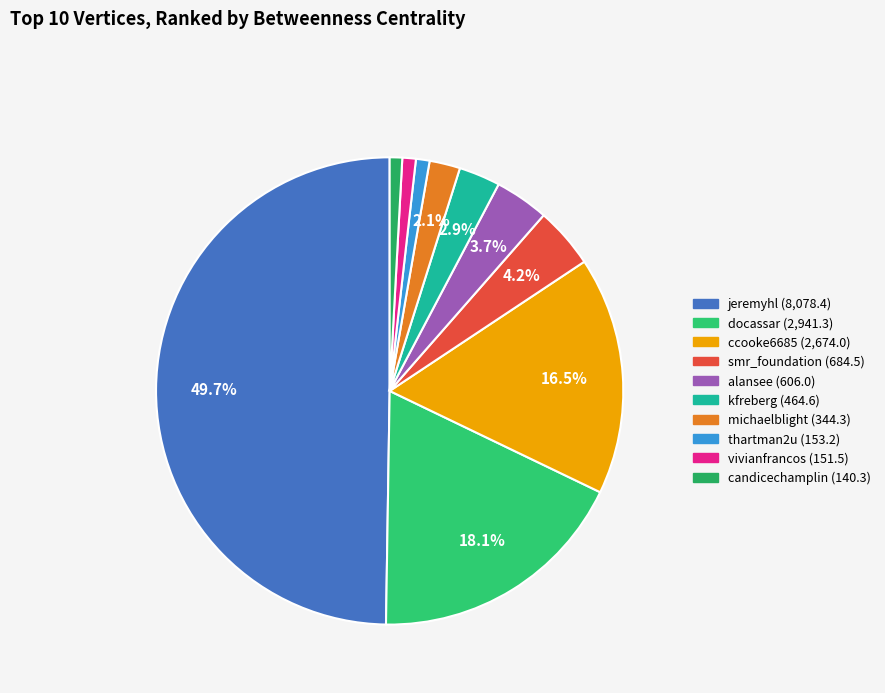

What is the change in value from kfreberg to thartman2u?

-311.4